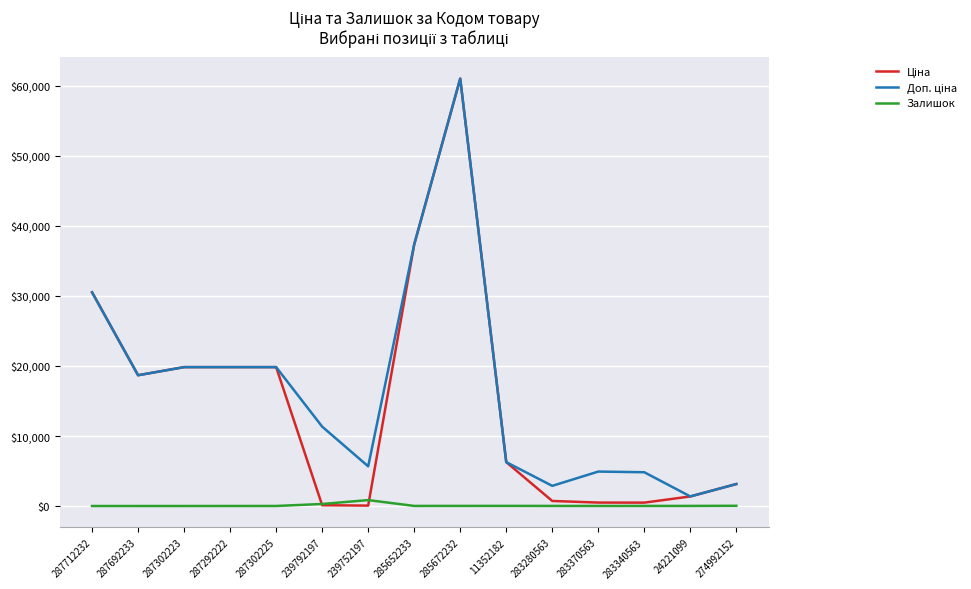

Where does the Залишок series first go above 12?

239792197